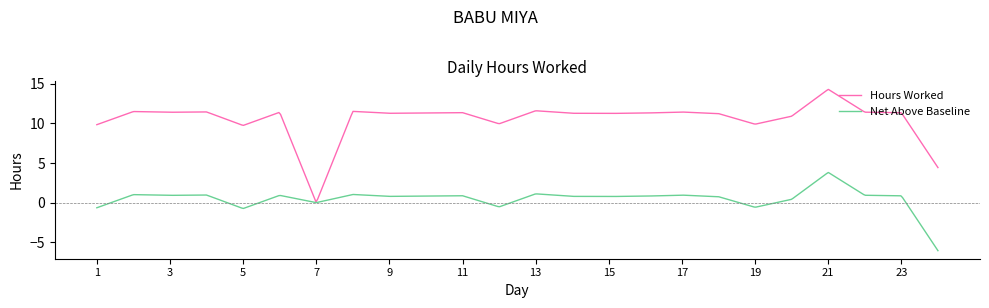

Which series has the largest total across all categories?

Hours Worked